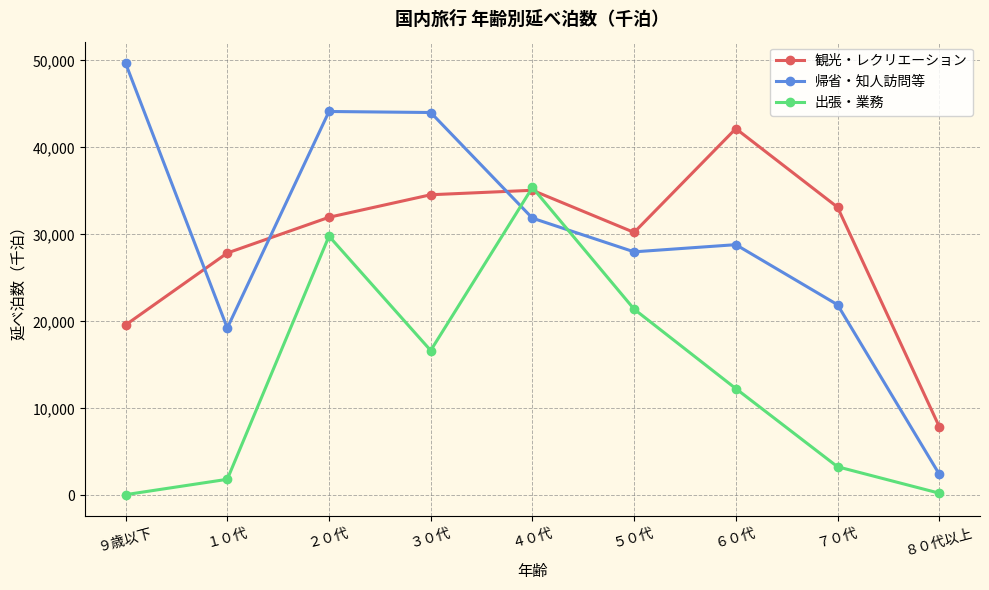

What is the value of the 出張・業務 point at the 8th from the left?

3285